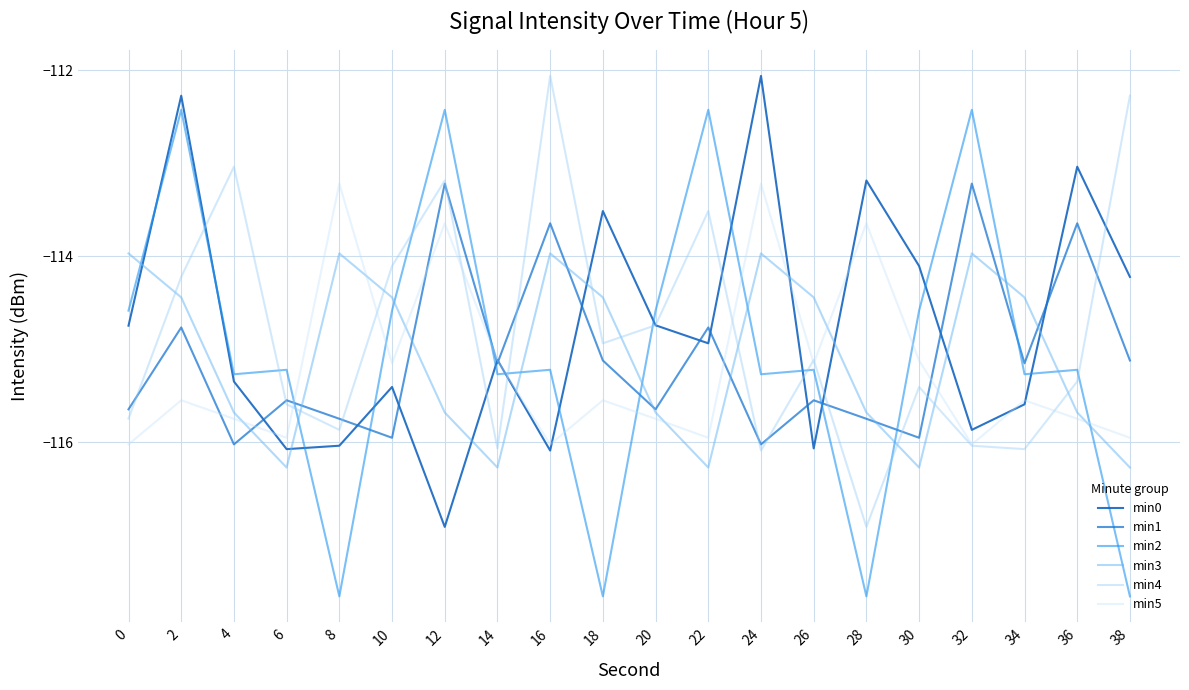

In min5, how many points are higher than both neighbors (excluding endpoints)?

7